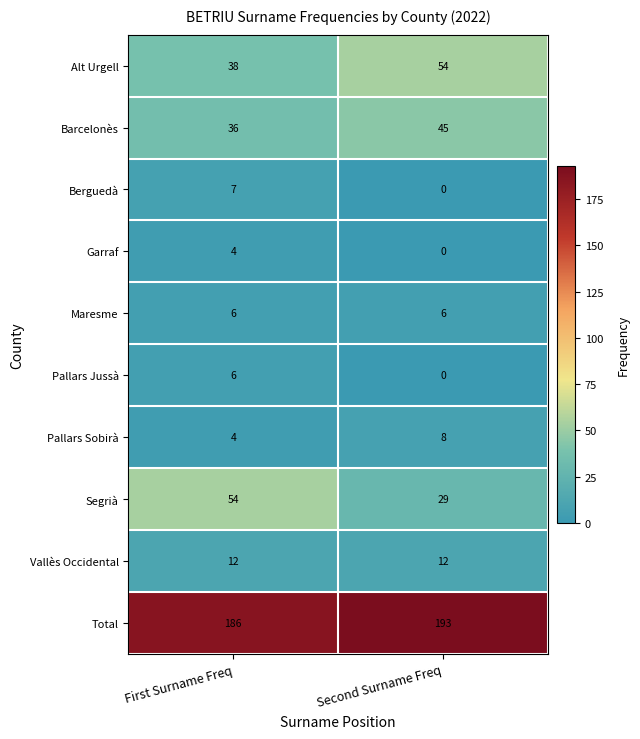

What is the total value across all series at First Surname Freq?

353